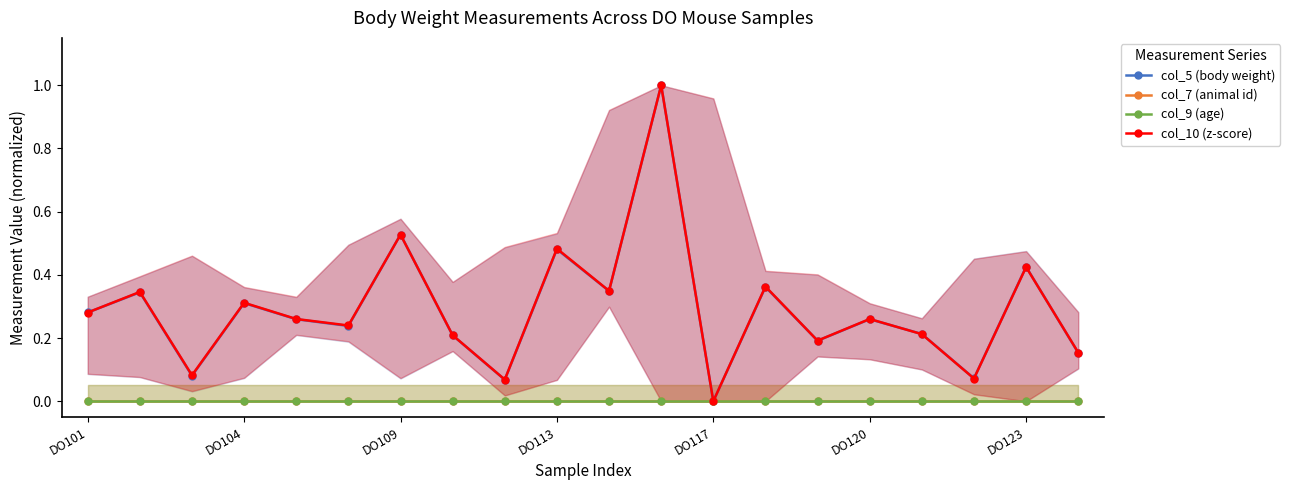

How many series are shown in this chart?

4